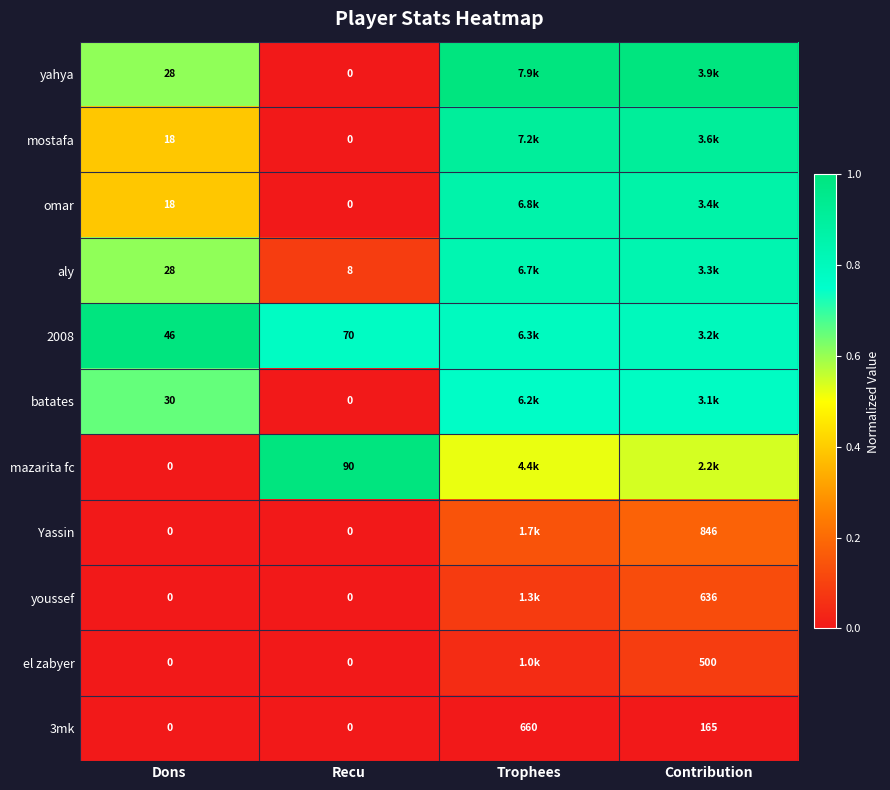

At how many categories does at least one series exceed 0?

4